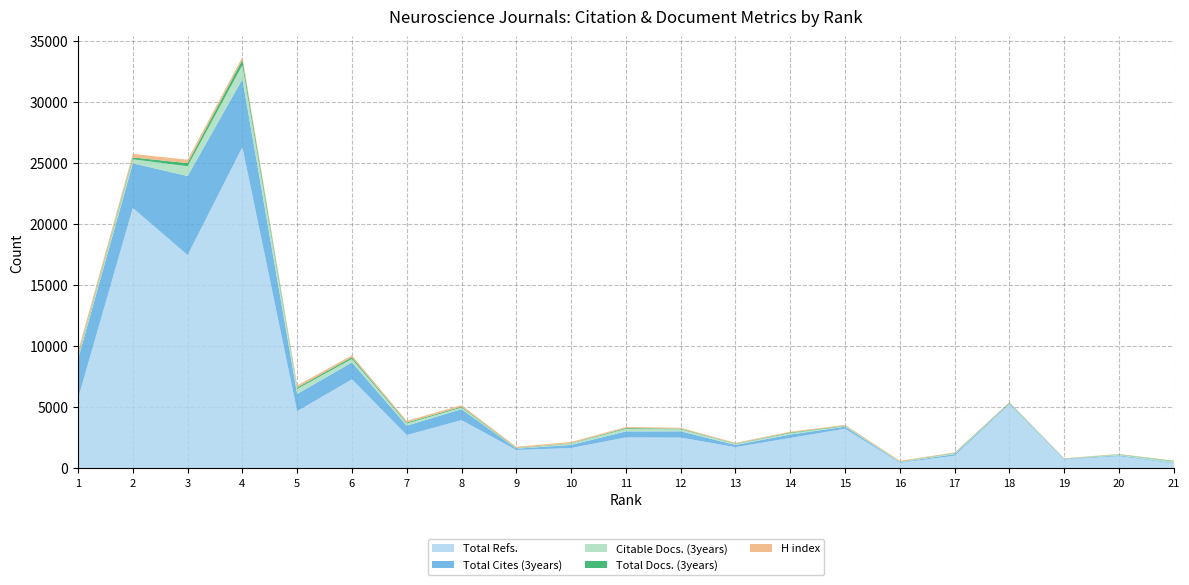

Reading left to right, extract all data points from this chart.

Total Refs.: 5721	21338	17475	26321	4684	7296	2731	3952	1504	1671	2537	2525	1737	2493	3247	456	1039	5250	725	1002	401
Total Cites (3years): 3227	3655	6475	5572	1412	1386	767	902	110	249	490	510	181	280	165	44	123	54	36	67	46
Citable Docs. (3years): 196	330	799	1149	411	291	181	128	23	117	205	169	79	112	52	40	74	25	21	60	117
Total Docs. (3years): 87	149	261	434	114	137	77	72	35	29	66	50	29	52	37	21	27	50	15	25	43
H index: 358	288	279	229	173	150	139	125	97	97	91	71	68	67	61	61	46	39	29	28	18